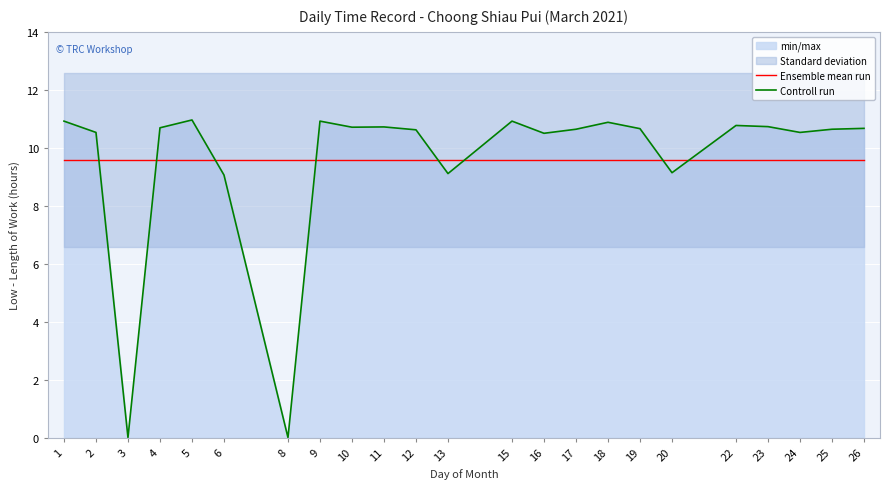

What is the maximum value for Controll run?

11.0